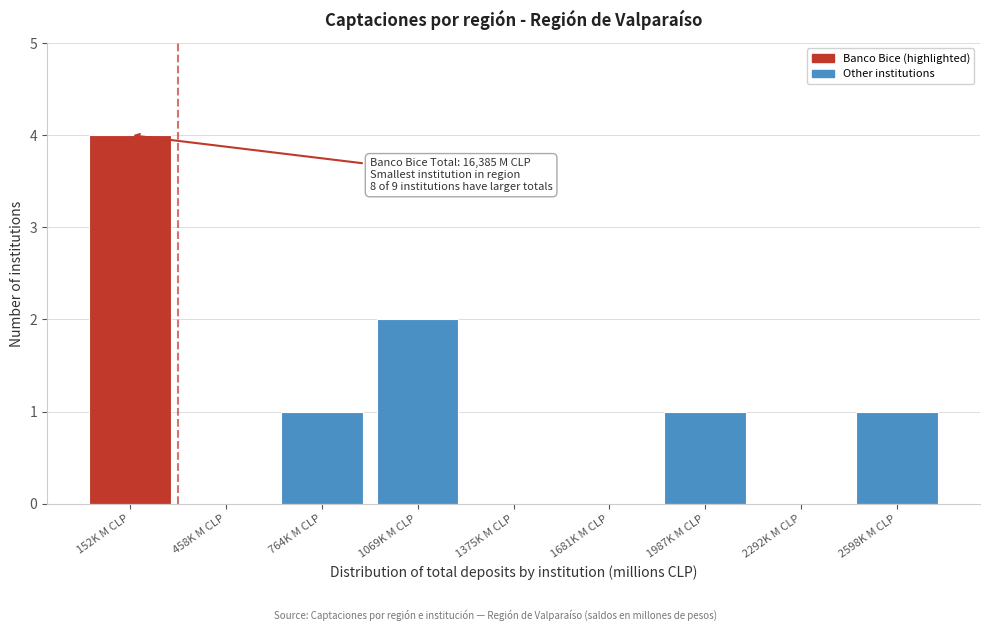

Reading right to left, what are all the values shown in this chart?

2598K M CLP=1	2292K M CLP=0	1987K M CLP=1	1681K M CLP=0	1375K M CLP=0	1069K M CLP=2	764K M CLP=1	458K M CLP=0	152K M CLP=4